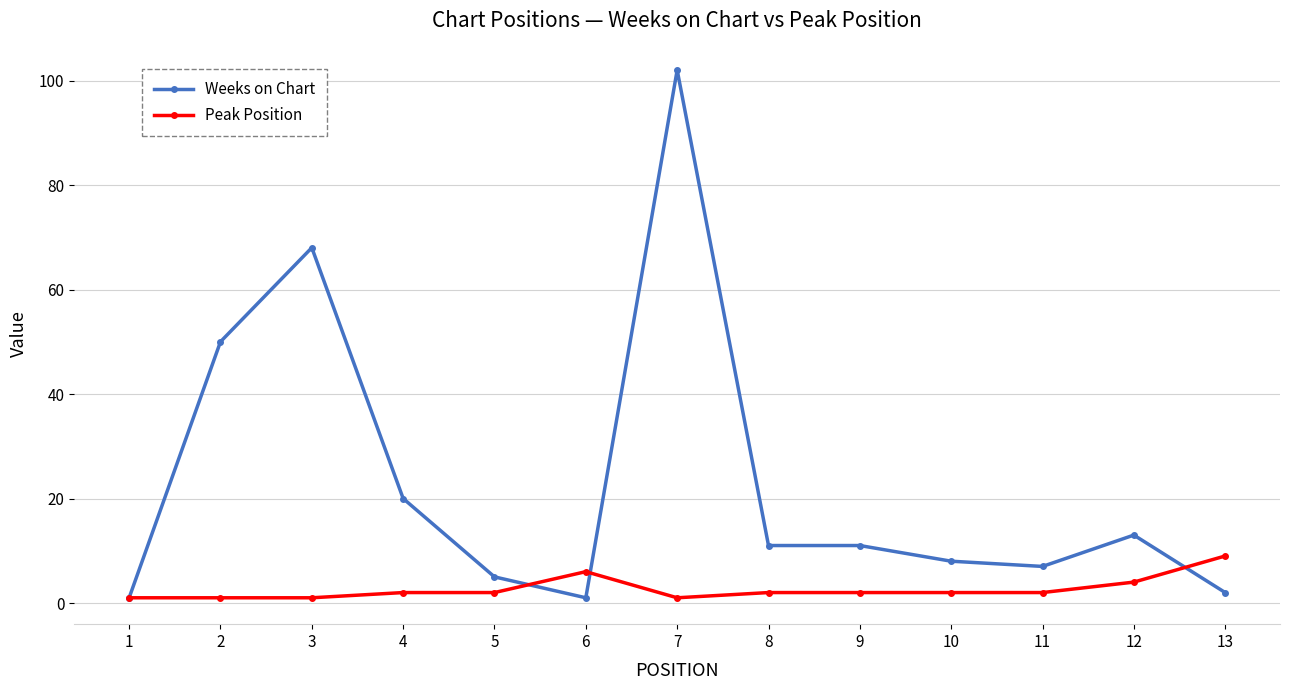

True or false: Weeks on Chart has more than 1 interior local peaks.

True